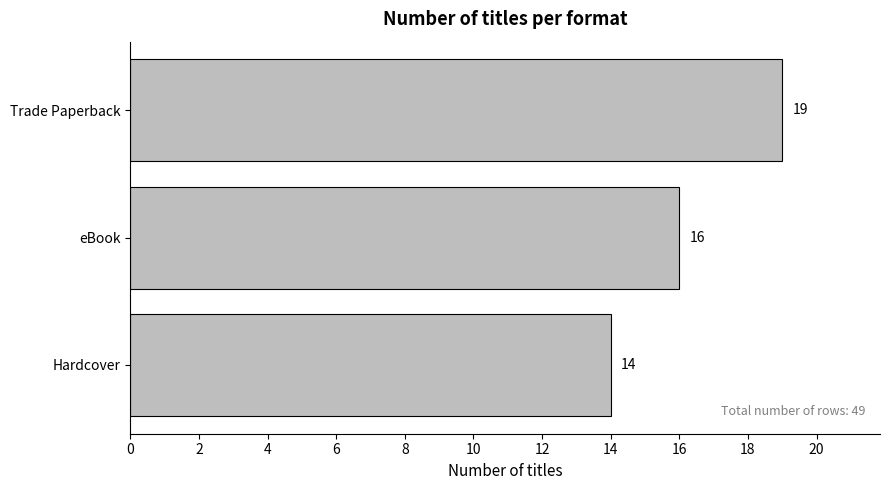

What is the change in value from Trade Paperback to eBook?

-3